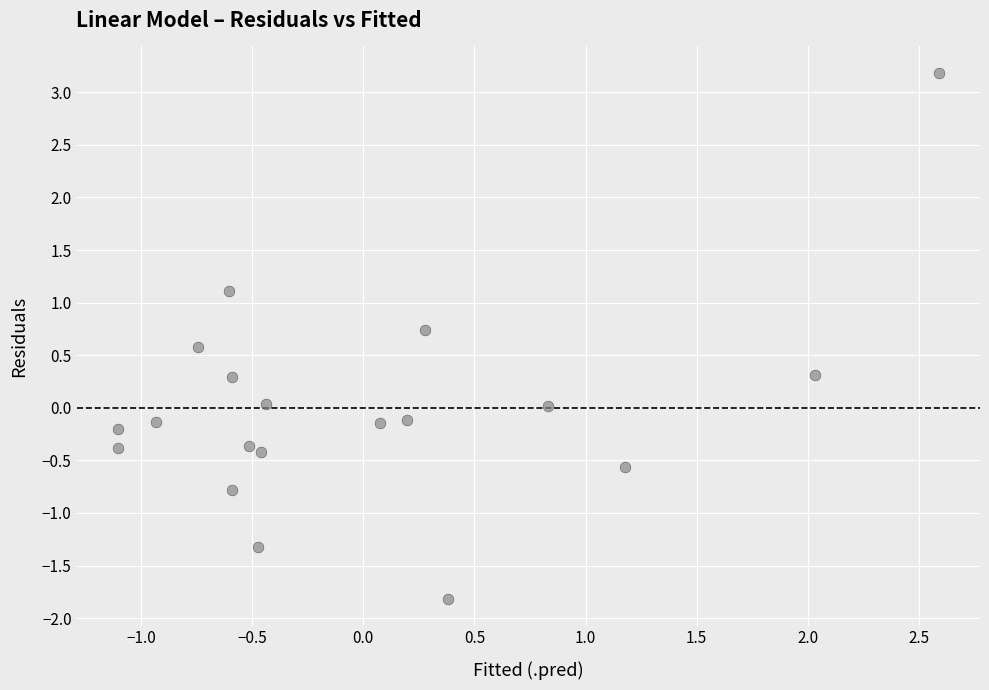

What is the range of X values (max minus min)?

3.7